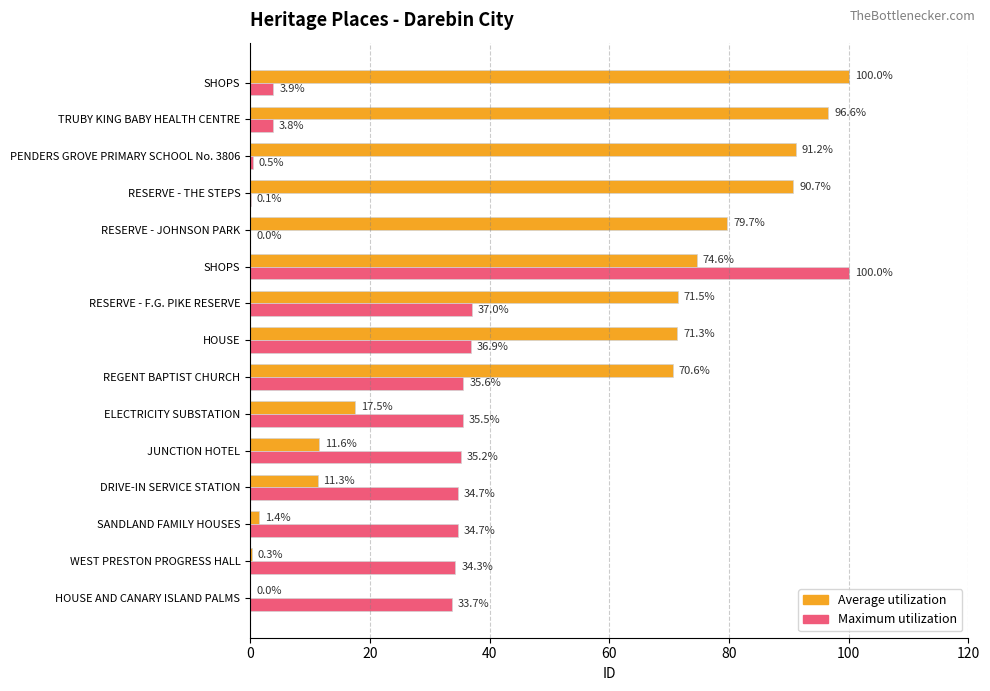

How many data points in Maximum utilization are above 34?

9